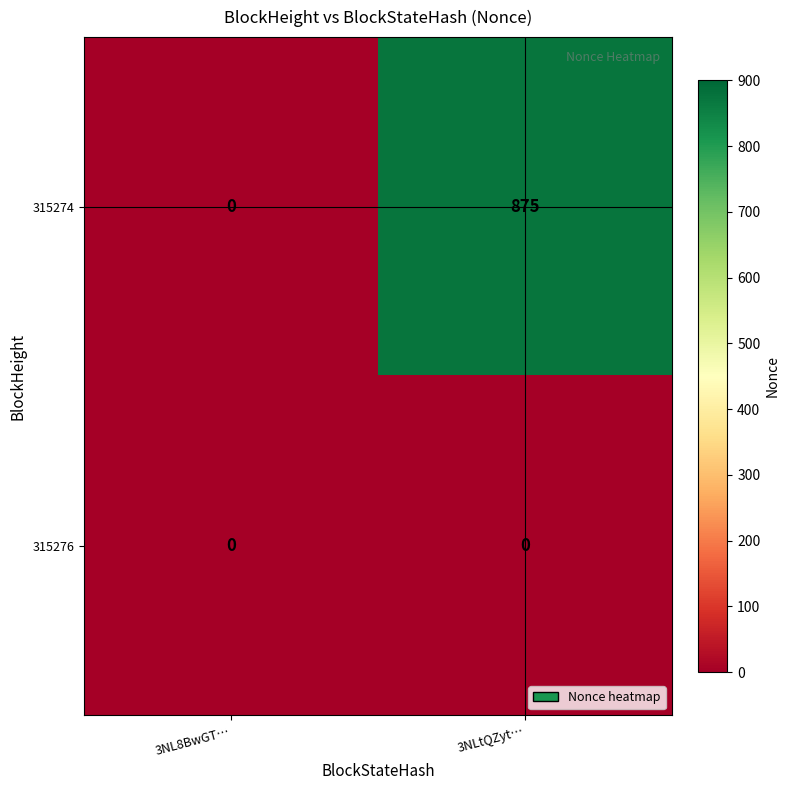

List the series in order of their peak value, highest first.

315274, 315276